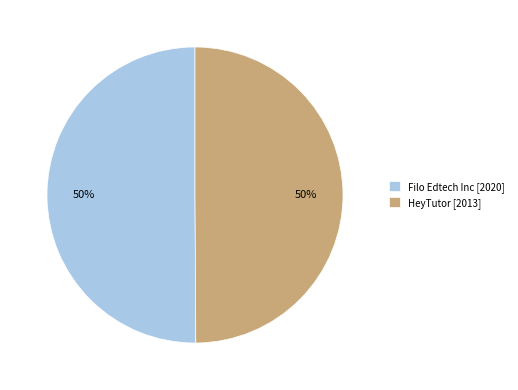

How many segments does this pie chart have?

2